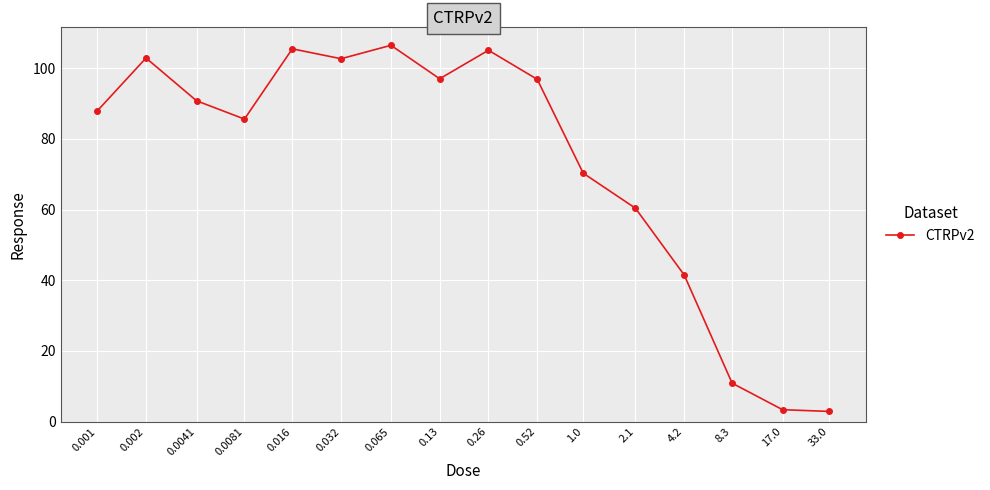

How many lines are shown in the chart?

1